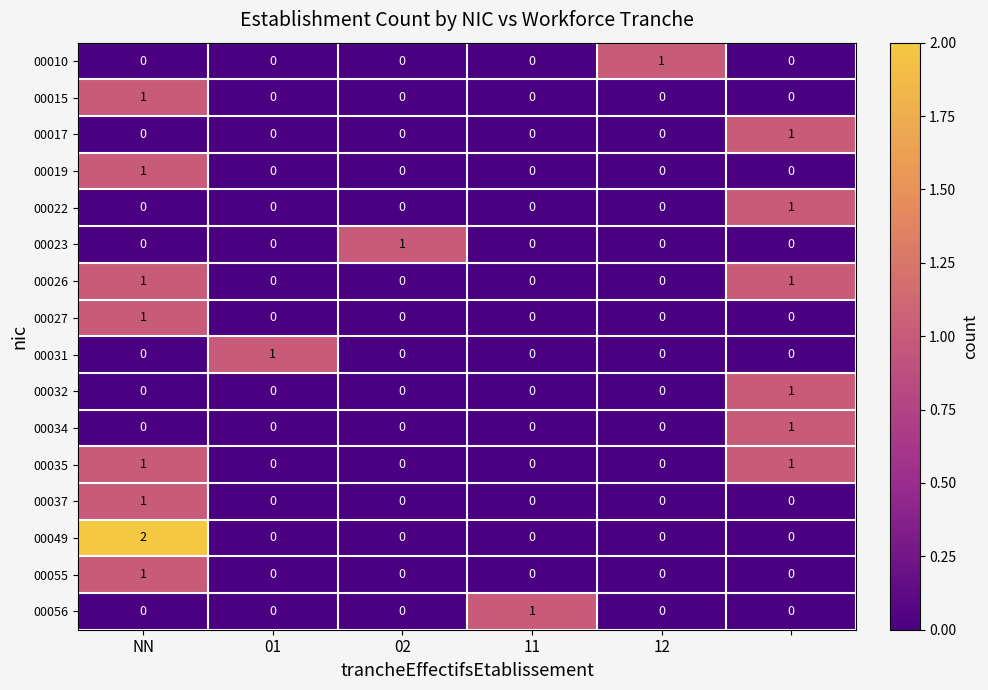

How many 00026 values are between 0 and 1?

6